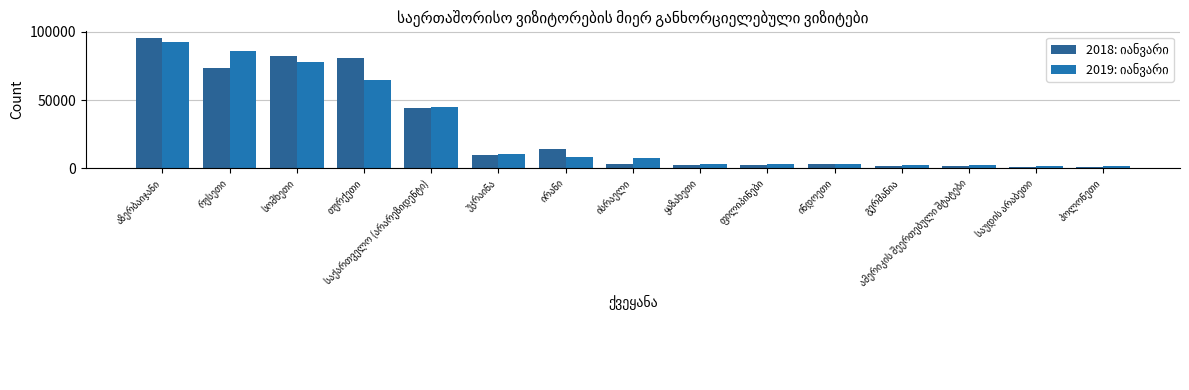

Where does the 2018: იანვარი series first go above 3109?

აზერბაიჯანი